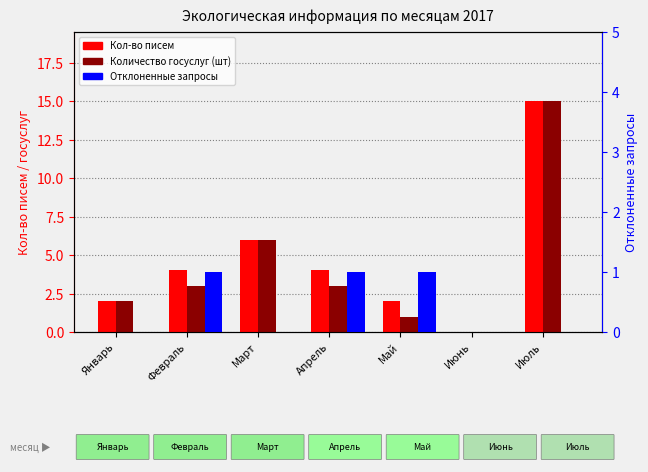

What position from the right is Май?

3